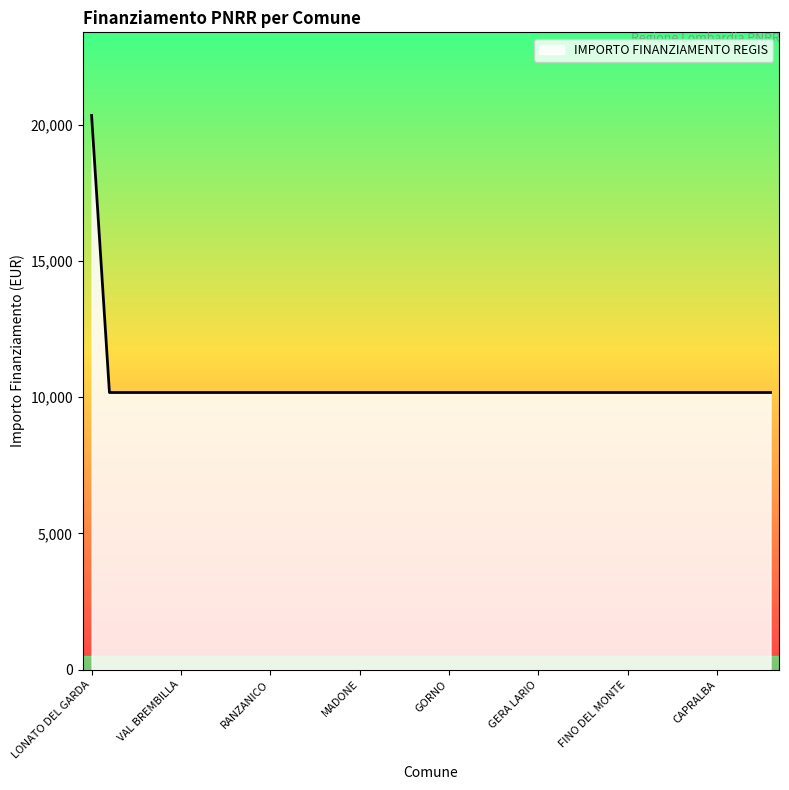

What is the greatest value displayed?

20344